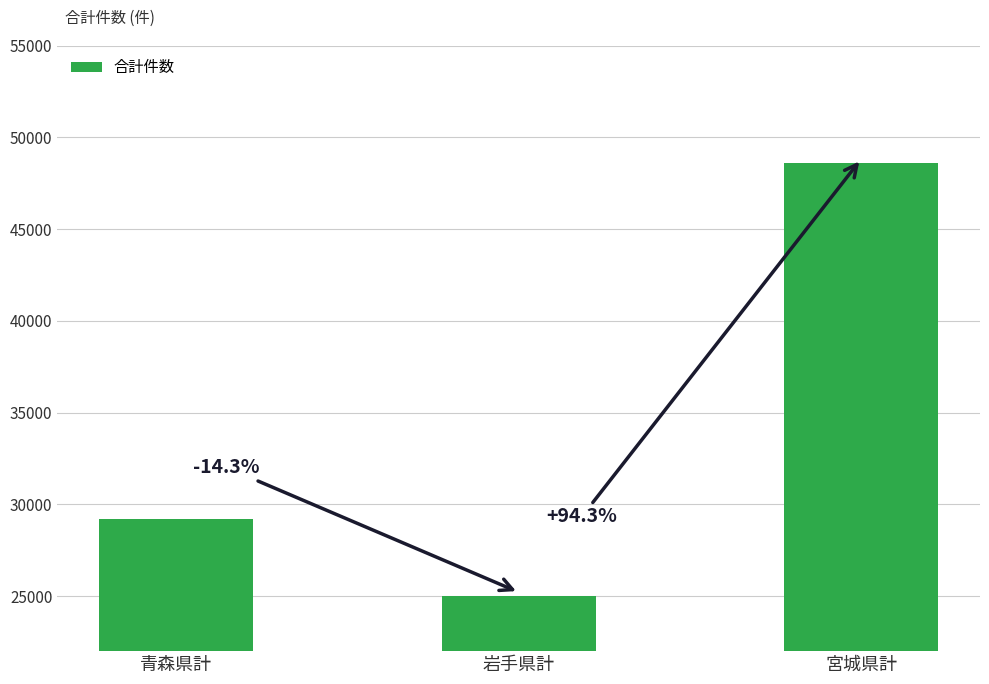

Read the value at 宮城県計.

48604